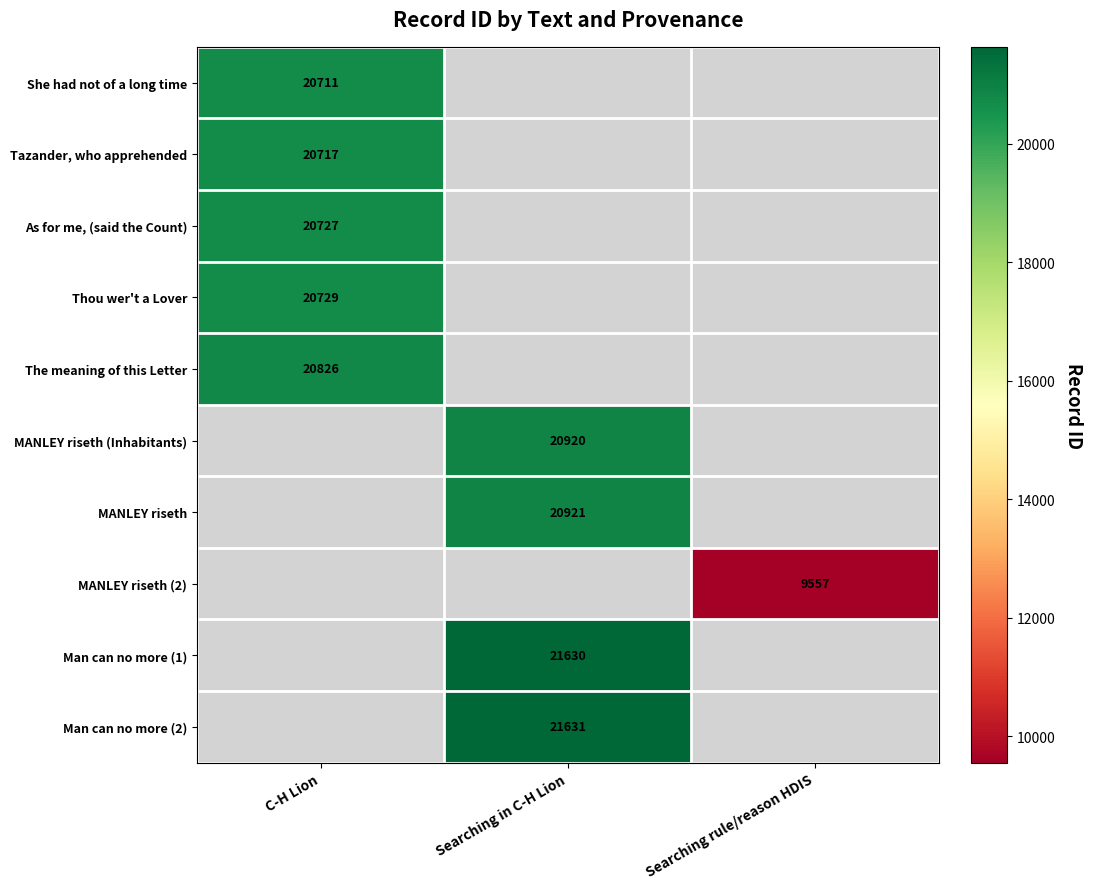

The value of Man can no more (1) at Searching in C-H Lion is 28504. True or false?

False